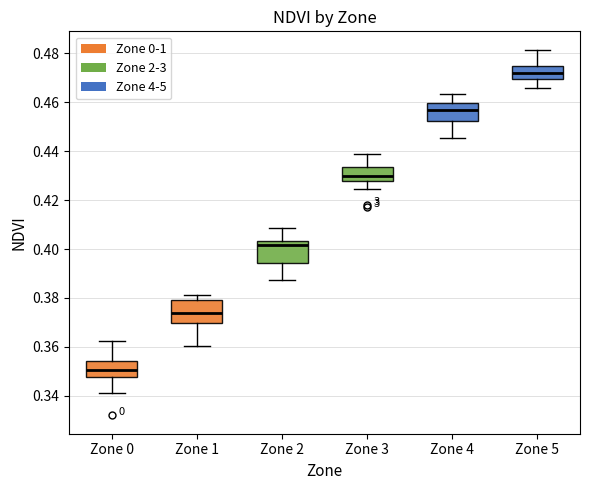

Which box has the lowest median line?

Zone 0